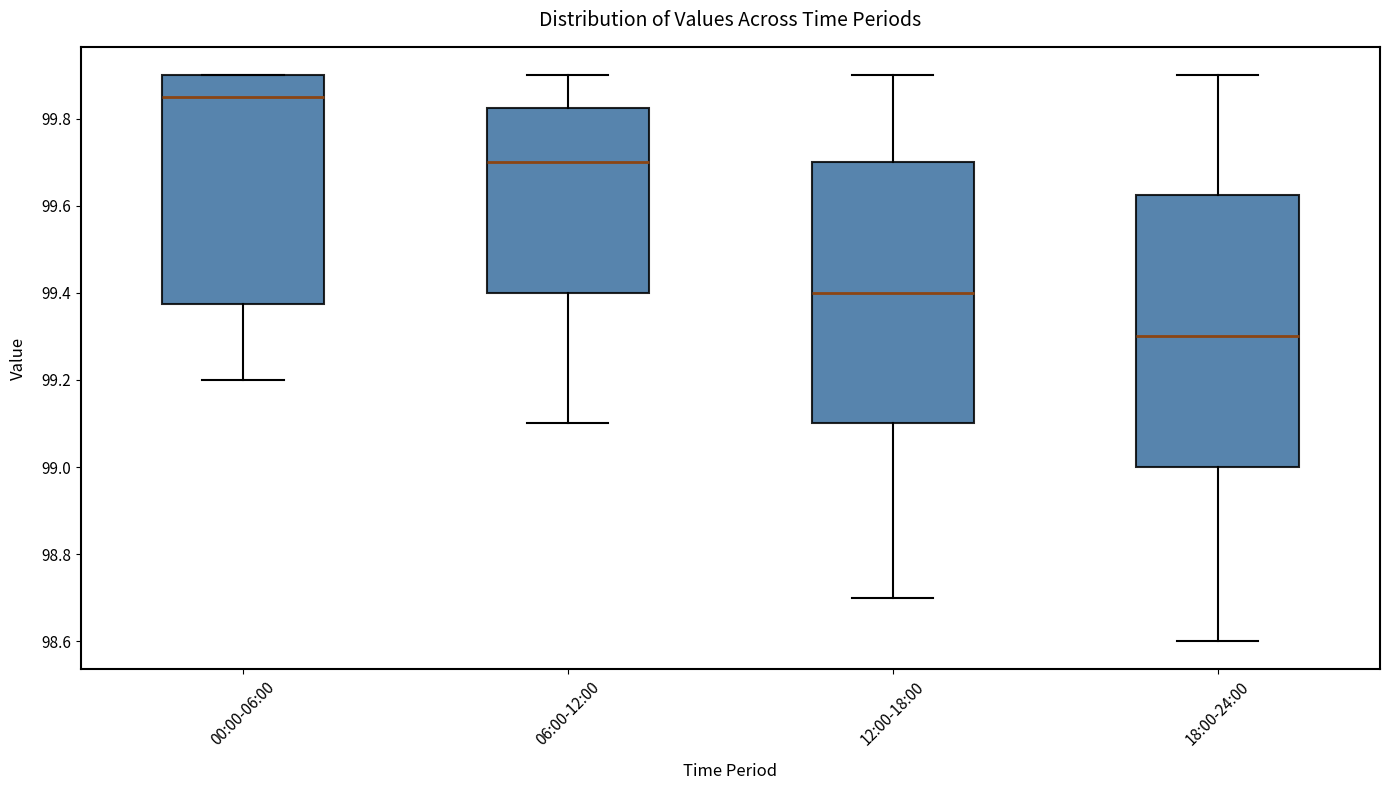

Where is the lower edge of the box for 00:00-06:00 on the y-axis? The values are not printed on the chart, so give them approximately, as read against the axis.

99.38